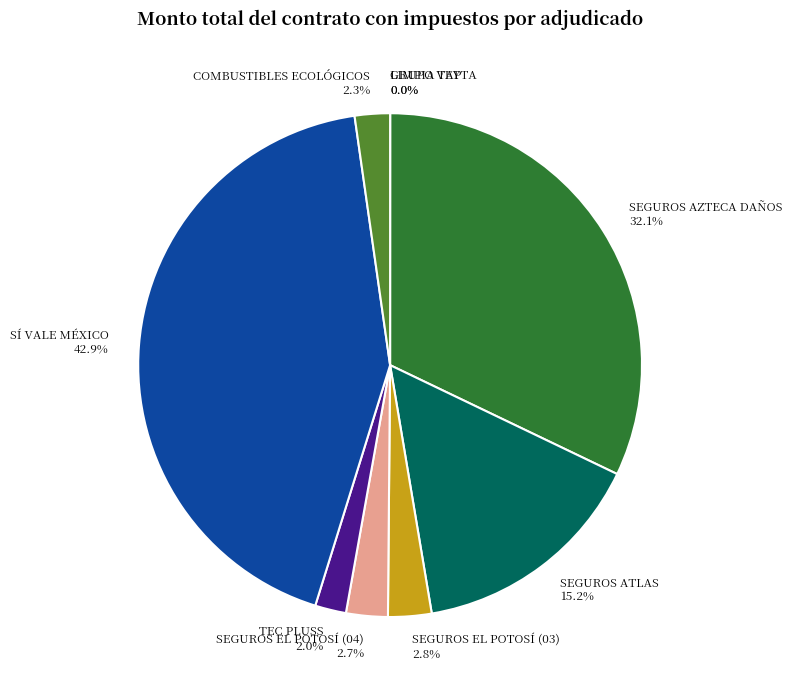

What is the largest slice in the pie chart?

SÍ VALE MÉXICO